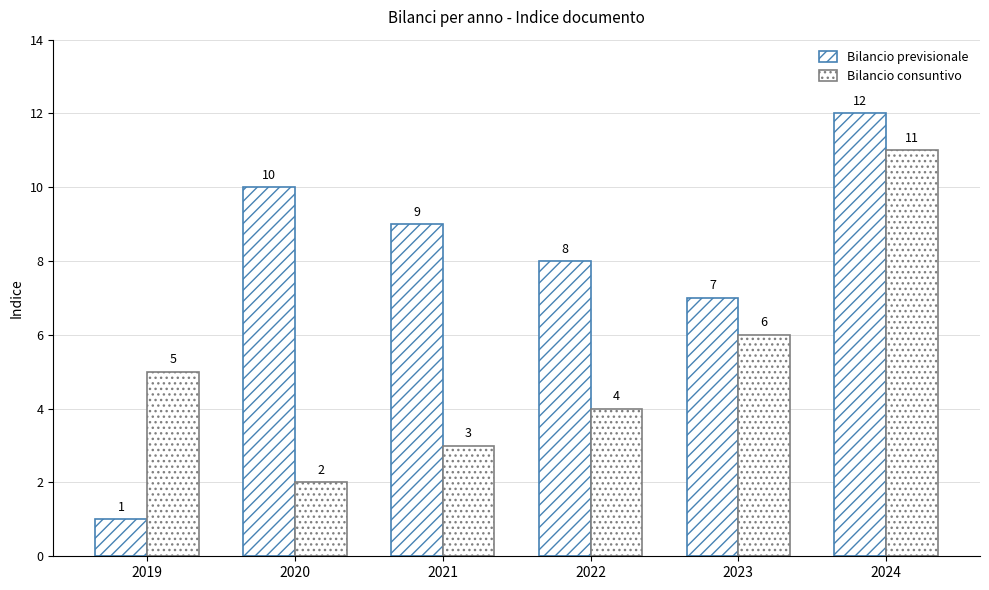

What is the value of the Bilancio consuntivo bar at the 4th from the left?

4